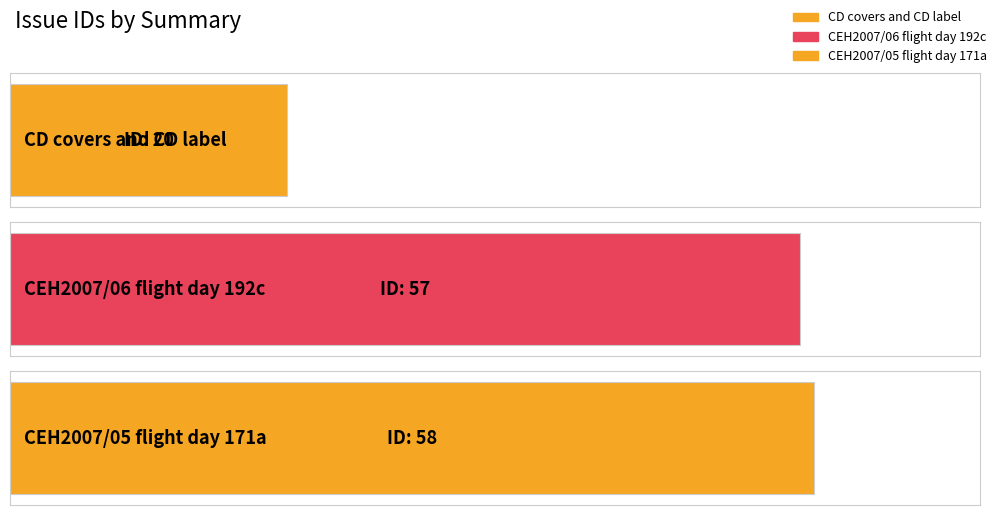

What position from the right is CEH2007/05 flight day 171a?

1